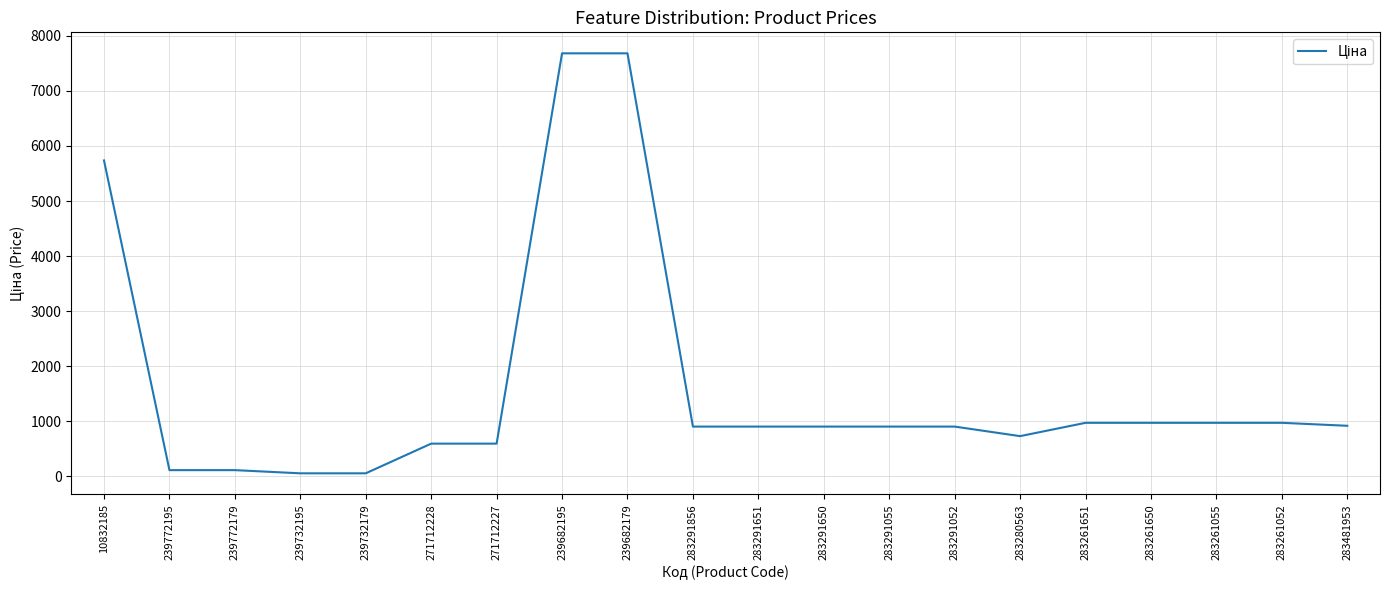

Is it true that the value at 239732179 is 57.7?

True